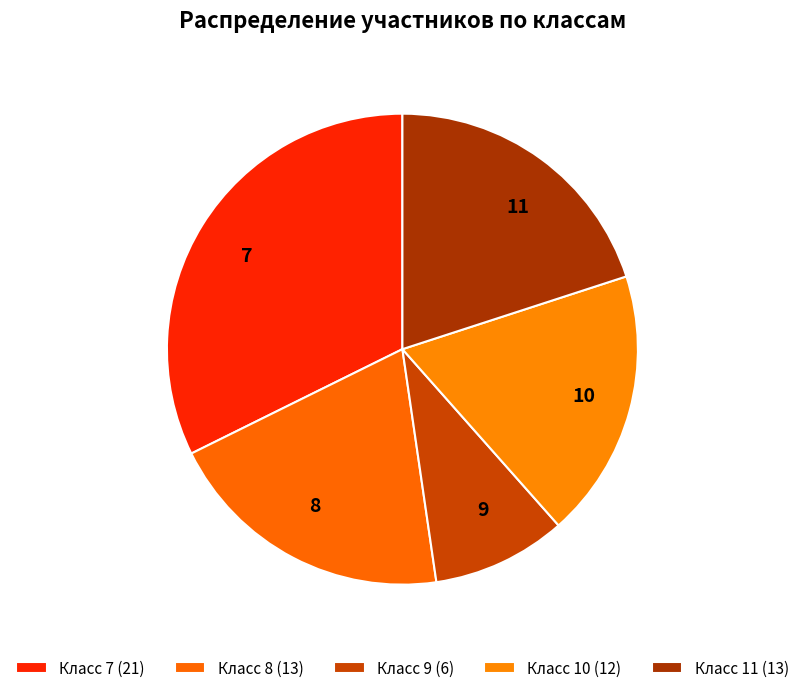

How many slices are in this pie chart?

5